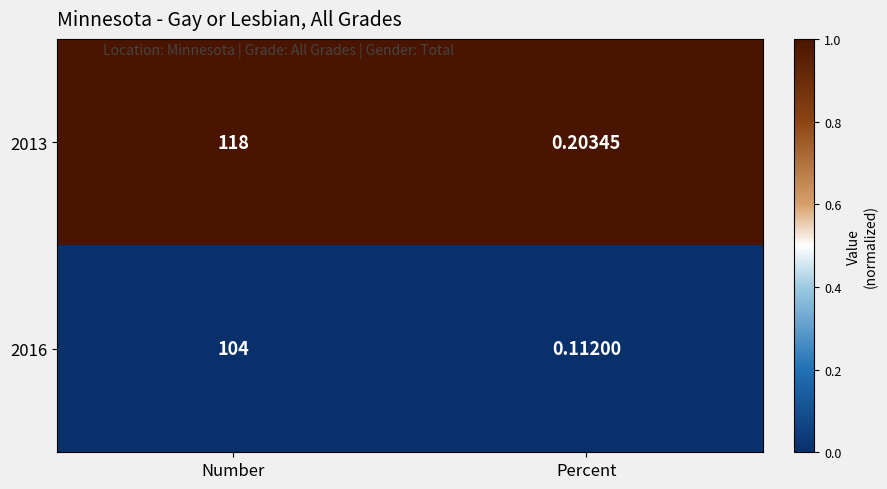

Count the number of categories in the chart.

2